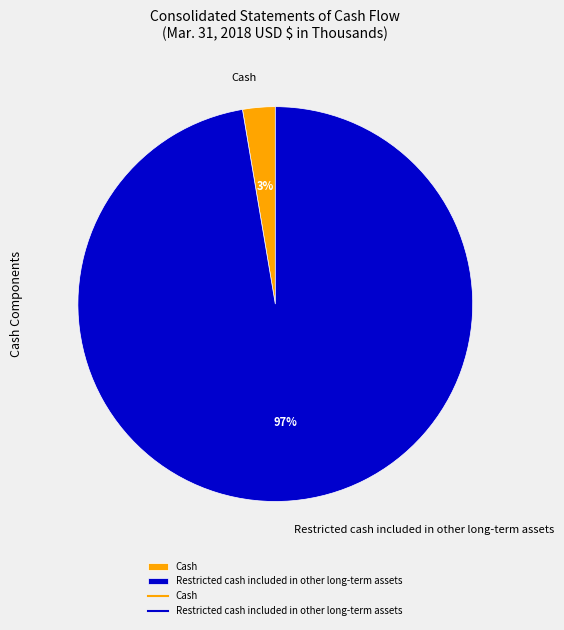

Is the sum of Restricted cash included in other long-term assets and Cash greater than half?

Yes